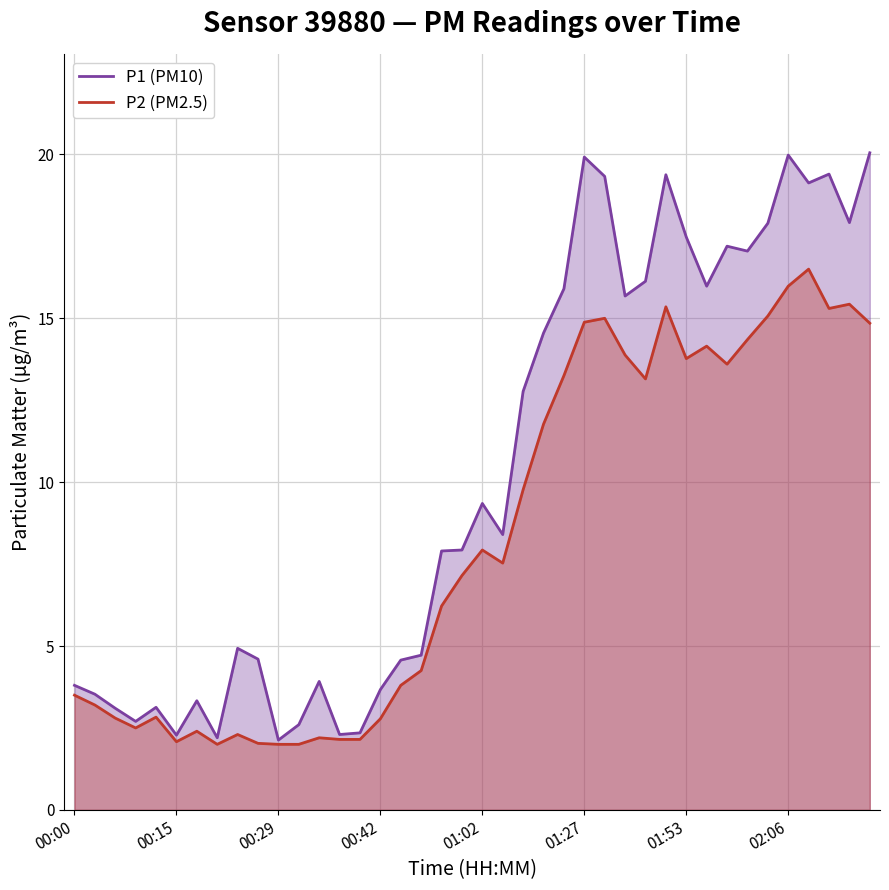

Reading left to right, transcribe all the data shown in this chart.

P1 (PM10): 3.8	3.5	3.1	2.7	3.1	2.3	3.3	2.2	4.9	4.6	2.1	2.6	3.9	2.3	2.4	3.7	4.6	4.7	7.9	7.9	9.3	8.4	12.8	14.6	15.9	19.9	19.3	15.7	16.1	19.4	17.5	16.0	17.2	17.1	17.9	20.0	19.1	19.4	17.9	20.1
P2 (PM2.5): 3.5	3.2	2.8	2.5	2.8	2.1	2.4	2.0	2.3	2.0	2.0	2.0	2.2	2.1	2.1	2.8	3.8	4.2	6.2	7.2	7.9	7.5	9.8	11.8	13.2	14.9	15.0	13.9	13.2	15.3	13.8	14.2	13.6	14.3	15.1	16.0	16.5	15.3	15.4	14.8